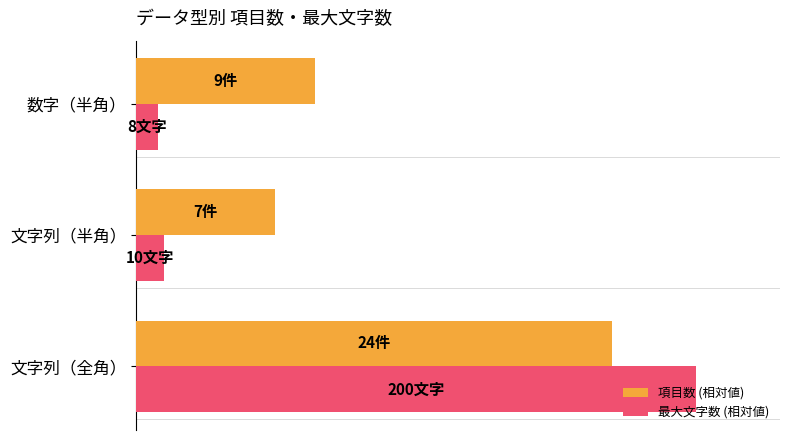

What is the difference between the maximum and second lowest values in the 最大文字数 (相対値) series?

95.0